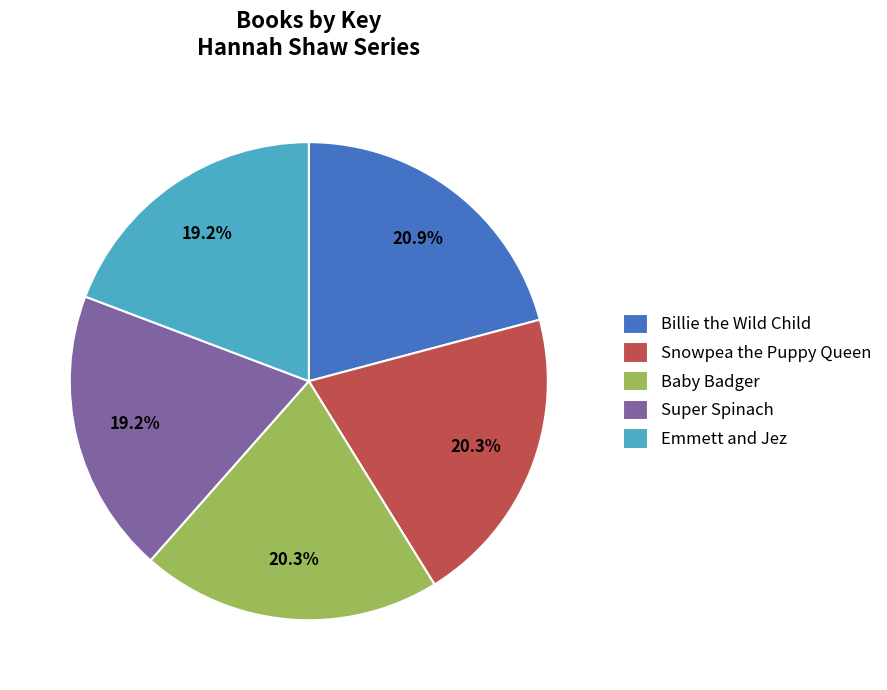

To the nearest percent, what is the combined percentage of Emmett and Jez and Billie the Wild Child?

40%